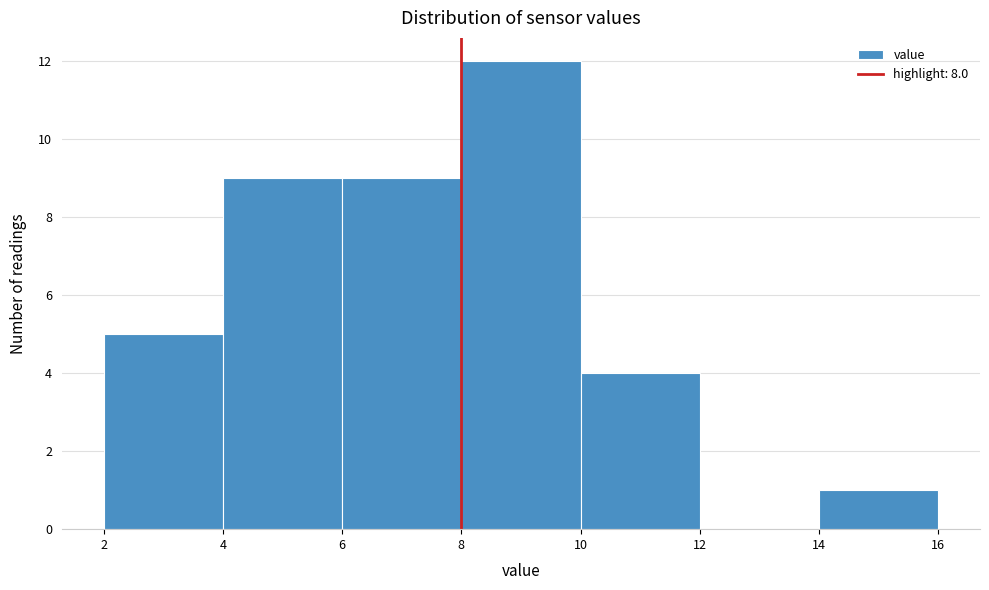

How tall is the bar that spans 10 to 12 on the x-axis? The values are not printed on the chart, so give them approximately, as read against the axis.

4